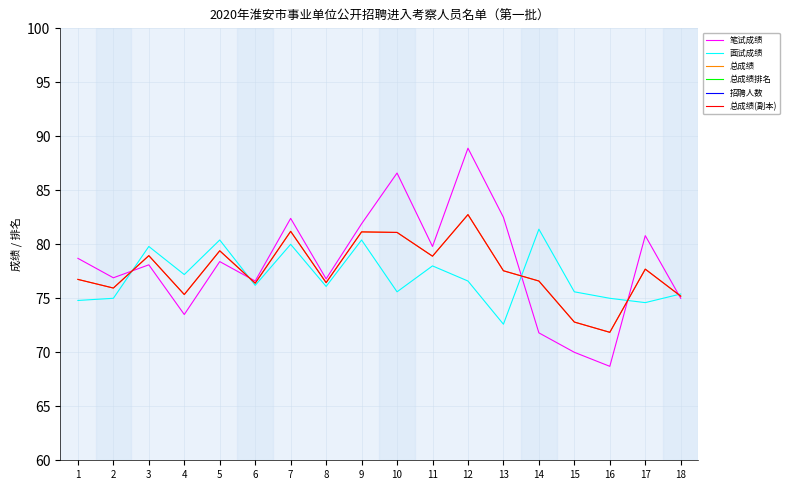

What is the value of the 笔试成绩 point at the 3rd from the left?

78.1